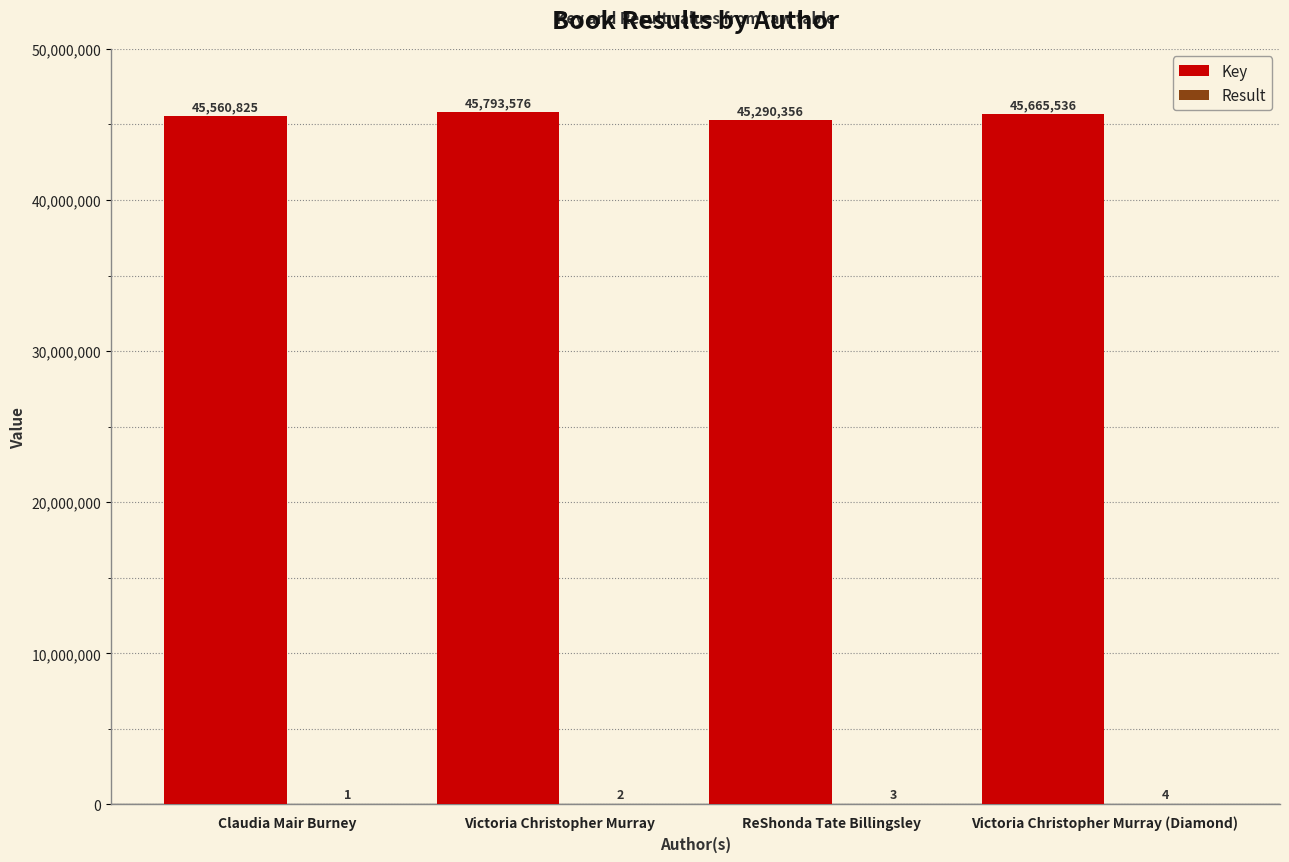

True or false: Key has a value of 45290356 at ReShonda Tate Billingsley.

True